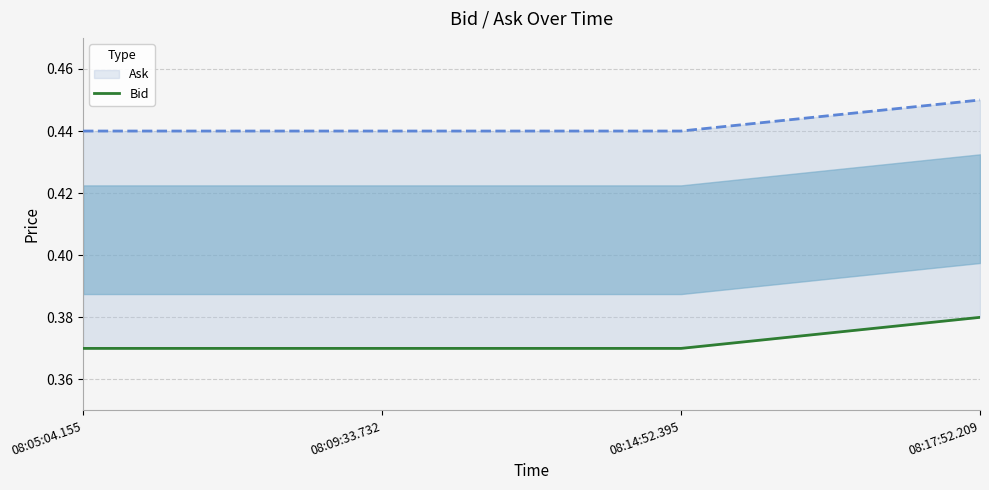

Is it true that the value at 08:05:04.155 is 0.4?

True